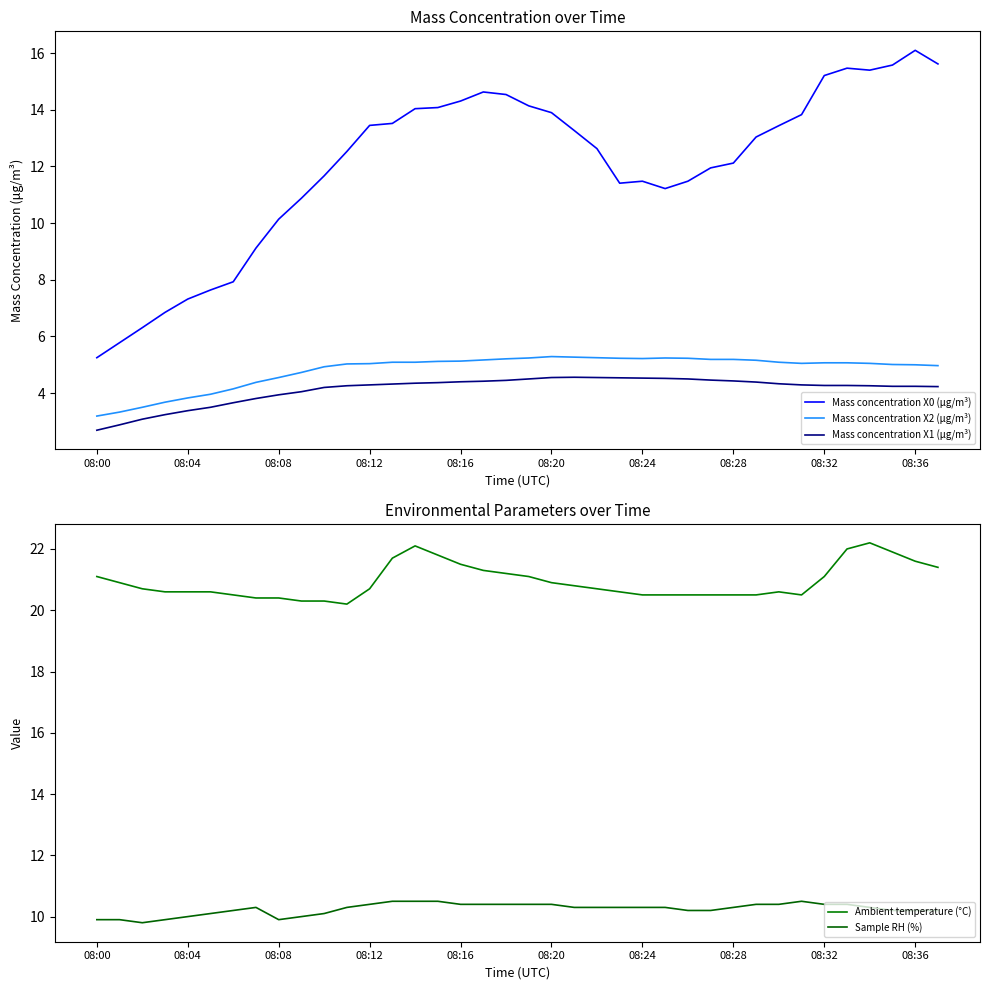

How many values in the Sample RH (%) series exceed 10?

31